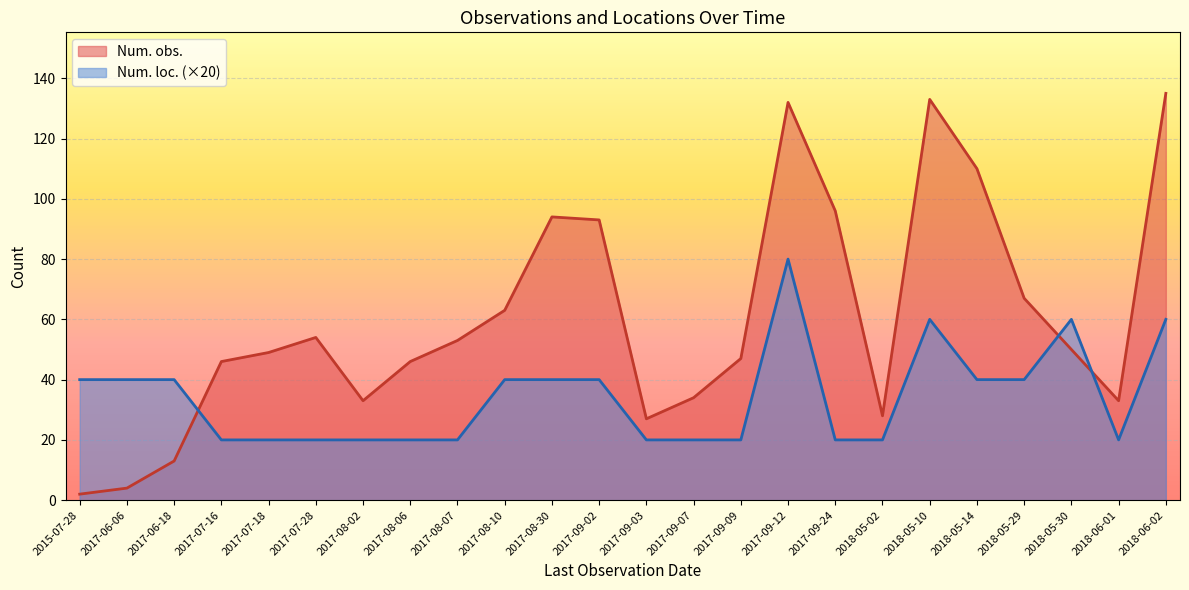

Count the Num. loc. values in the range 20 to 40.

20